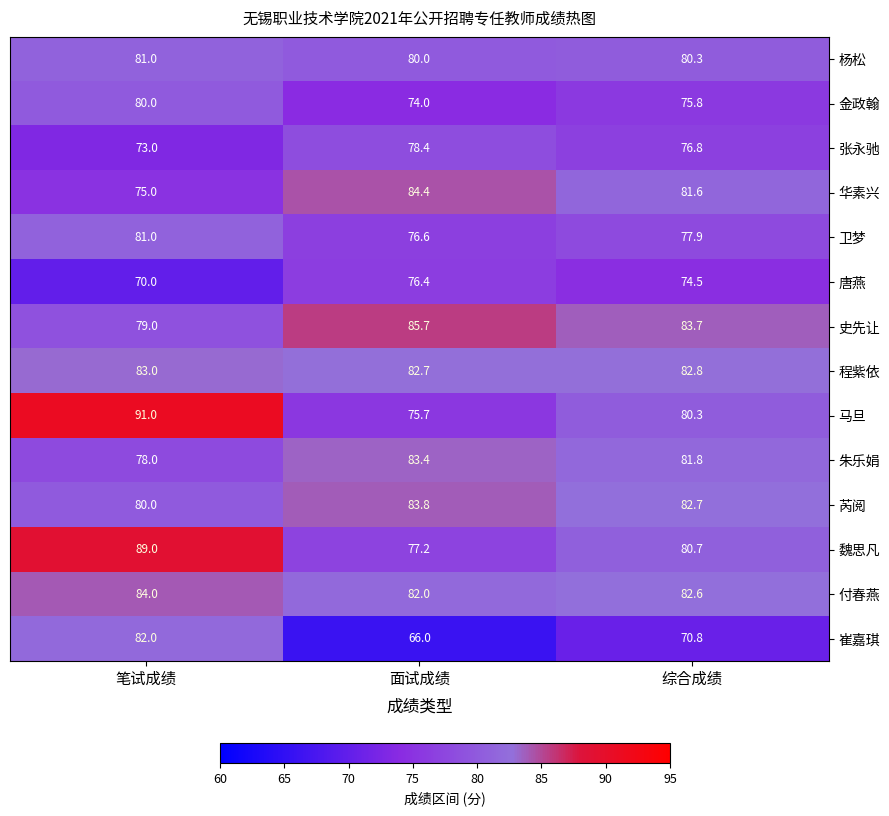

What is the average value of the 华素兴 series?

80.3